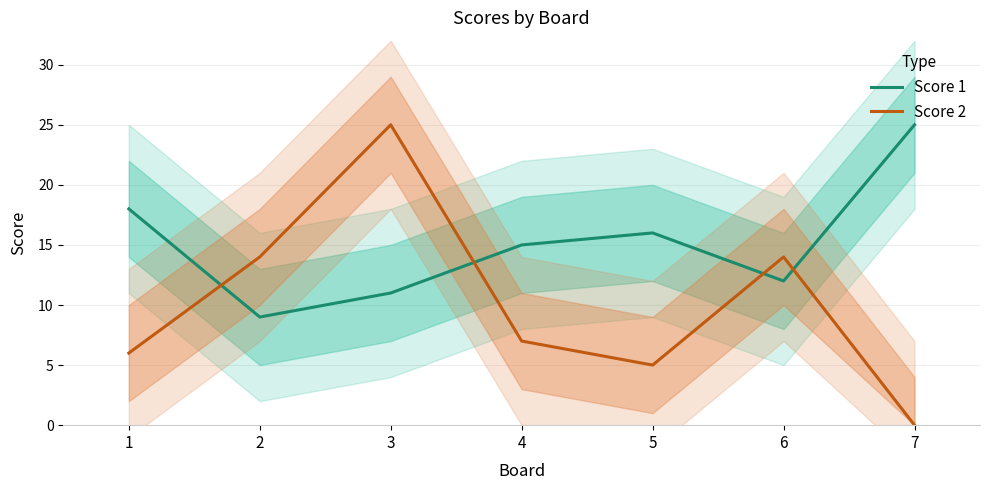

Rank the series by their average value, from lowest to highest.

Score 2, Score 1